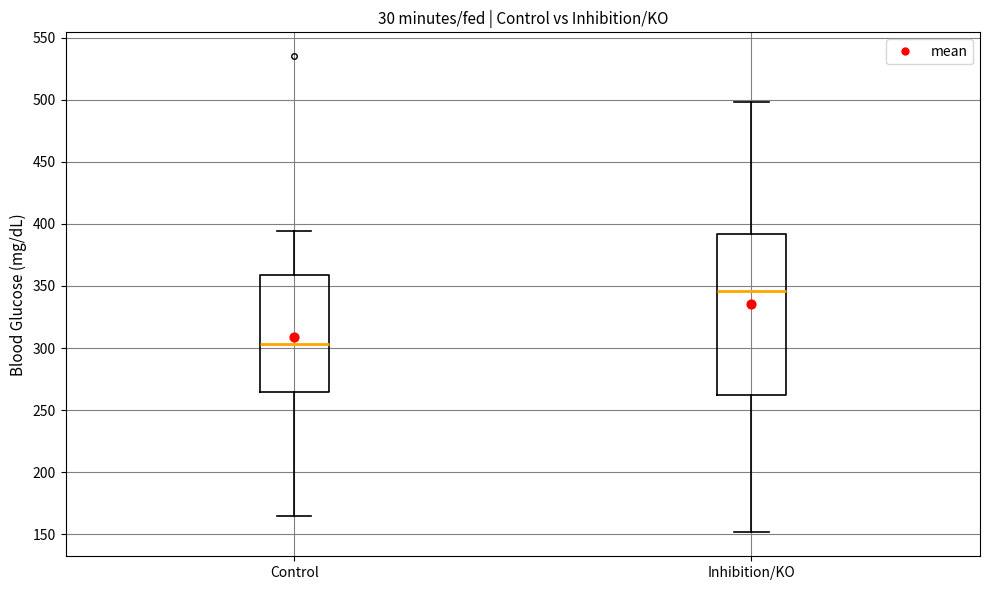

Reading left to right, transcribe this box plot: for each box, give where its median line is, the range the box spans, and where its two whiskers end, as read against the y-axis. The values are not printed on the chart, so give them approximately, as read against the axis.

Control: median 305, box 265 to 360, whiskers 165 to 395
Inhibition/KO: median 345, box 260 to 390, whiskers 150 to 500